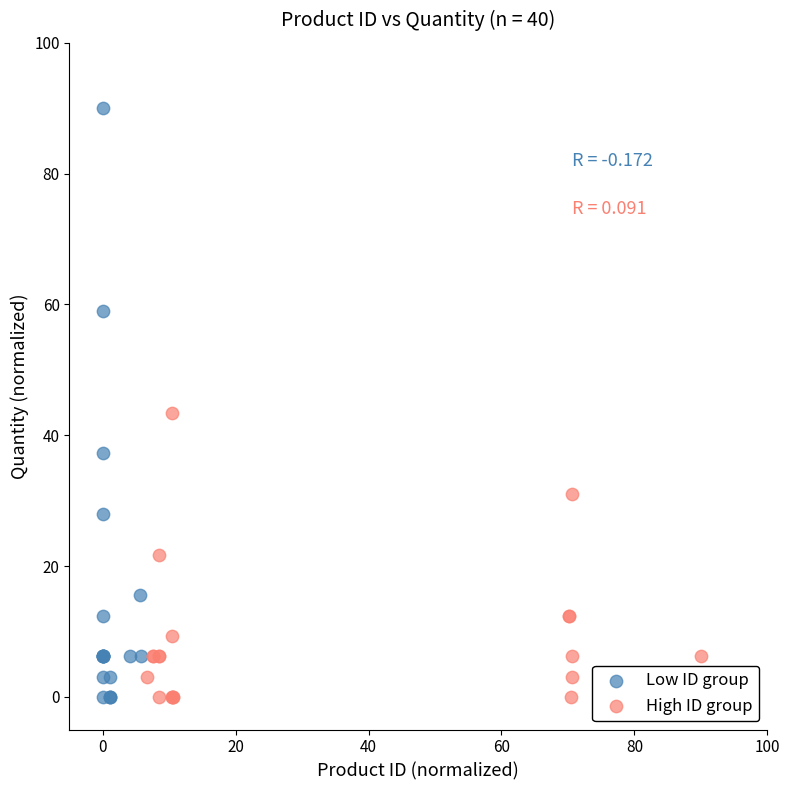

Which series contains the highest Y value?

Low ID group